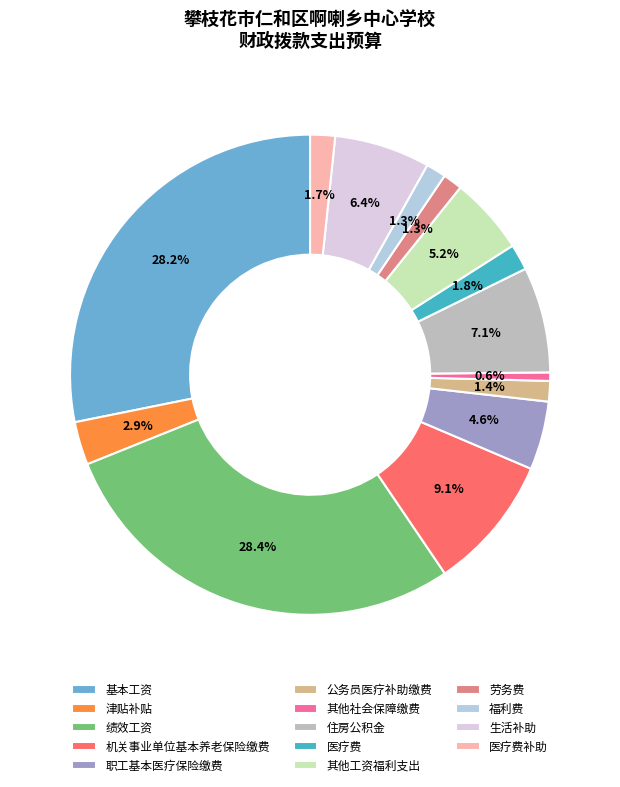

To the nearest percent, what is the difference between the 职工基本医疗保险缴费 and 医疗费 slice percentages?

3%